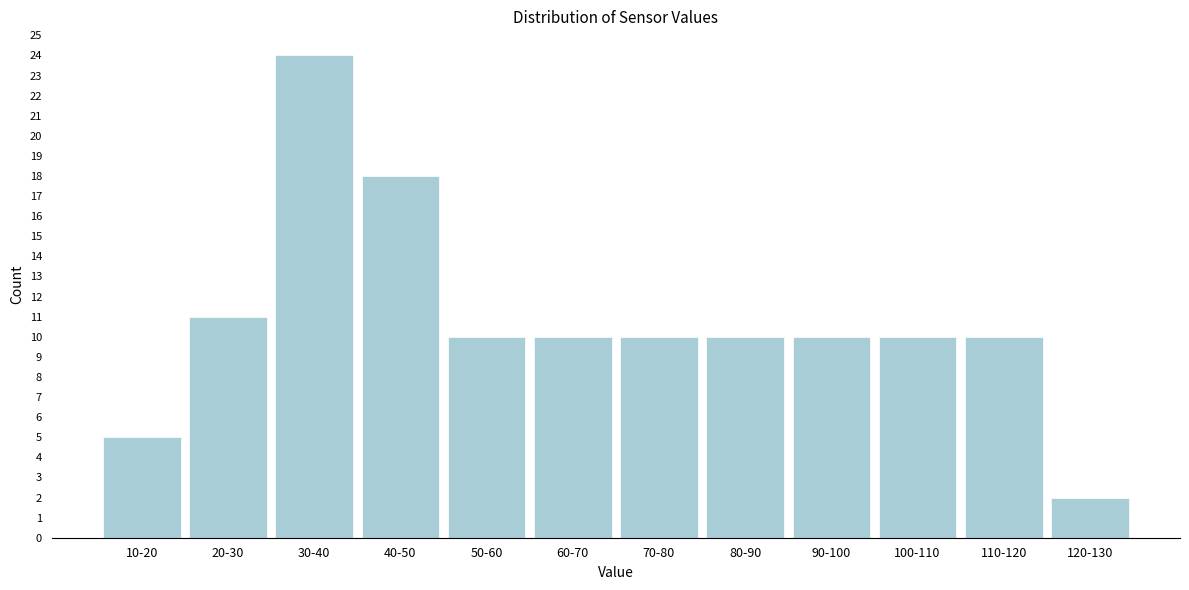

Reading right to left, transcribe all the data shown in this chart.

2	10	10	10	10	10	10	10	18	24	11	5